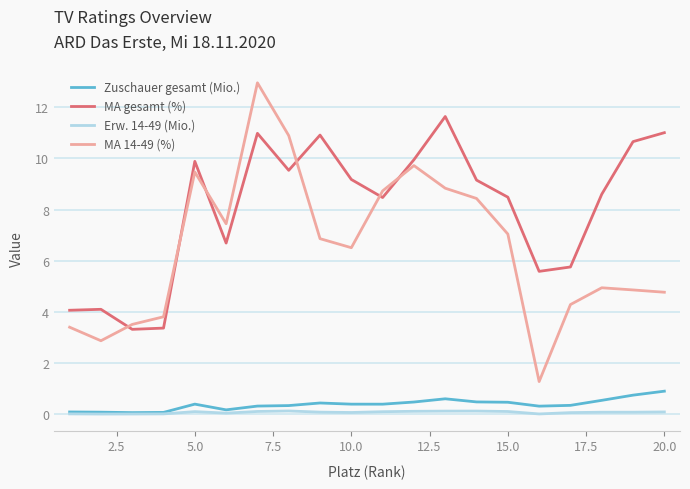

True or false: MA gesamt (%) and Erw. 14-49 (Mio.) intersect in this chart.

False